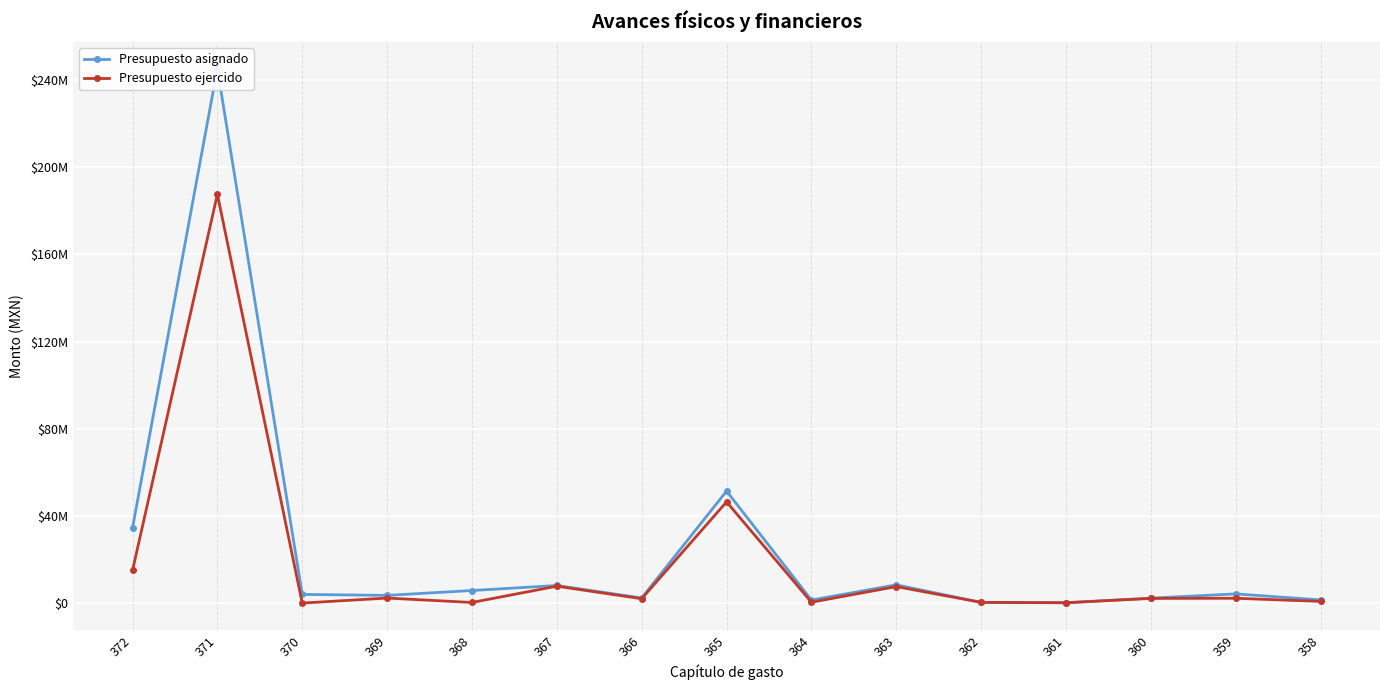

How many data points in Presupuesto asignado are above 3971695?

7